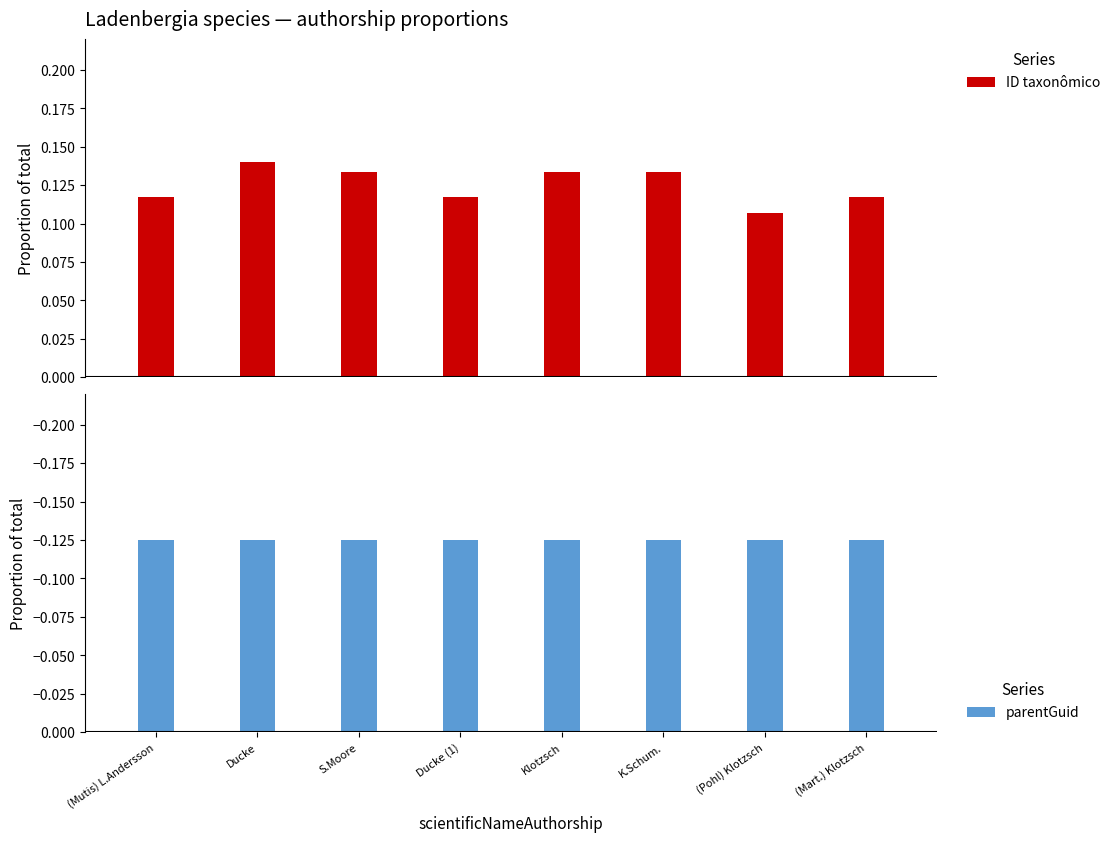

Which category has the lowest value in the ID taxonômico series?

(Pohl) Klotzsch